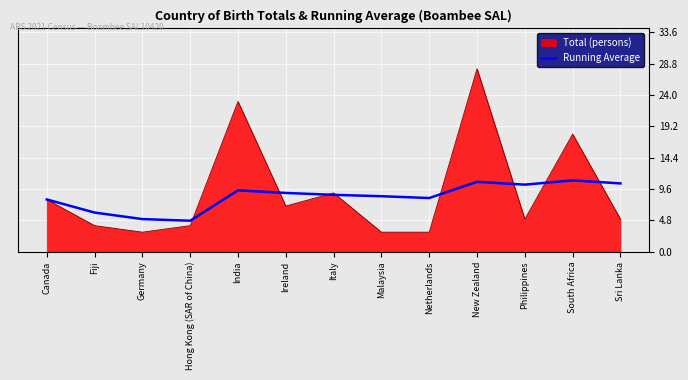

What position from the left is Fiji?

2